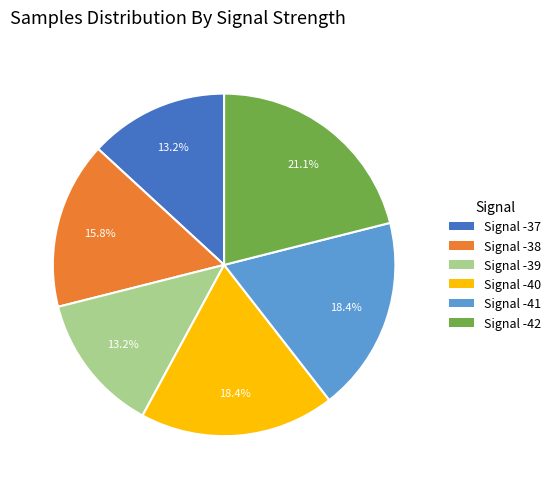

Combined, what portion of the pie is Signal -37 and Signal -41?

31.6%